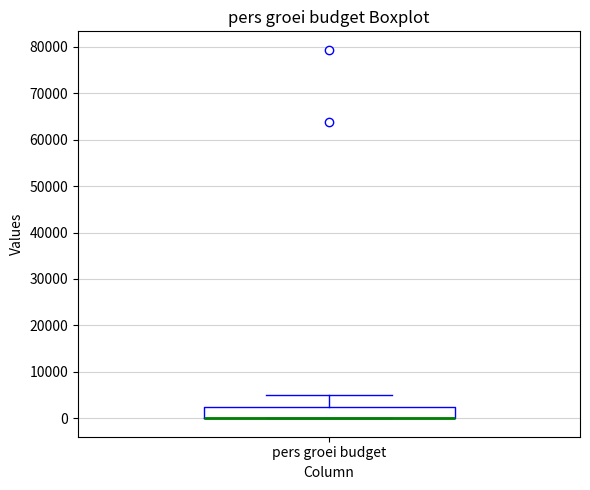

Where is the lower edge of the box for pers groei budget on the y-axis? The values are not printed on the chart, so give them approximately, as read against the axis.

0